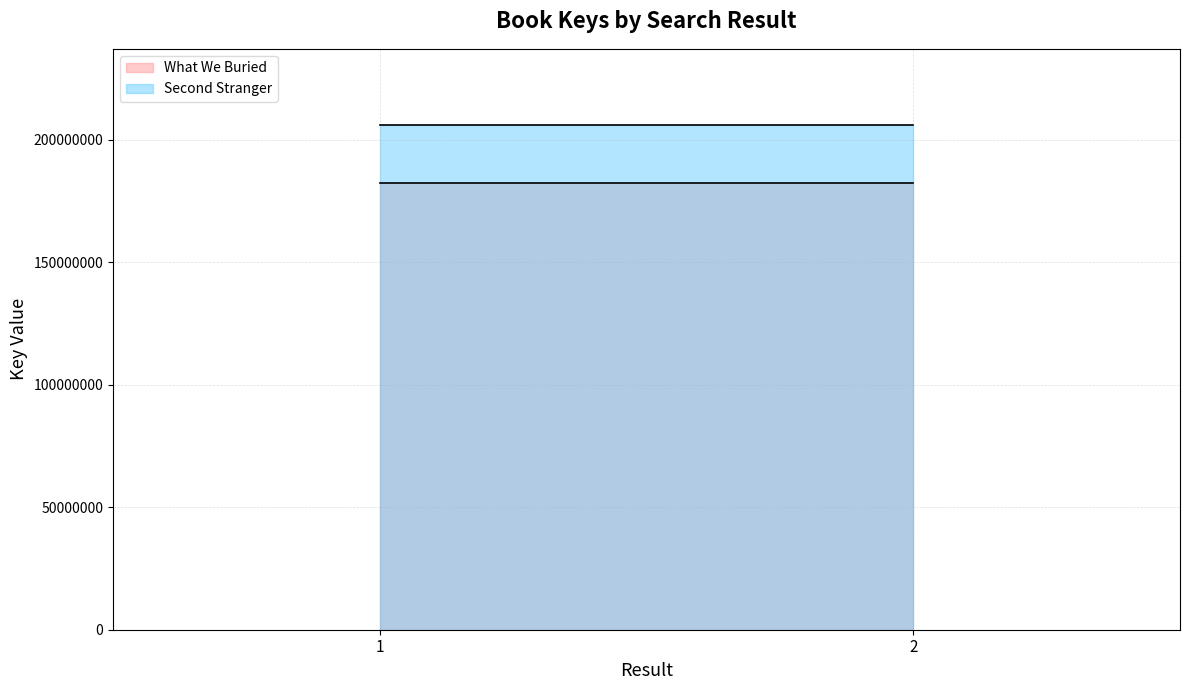

Which series has the largest total across all categories?

Second Stranger